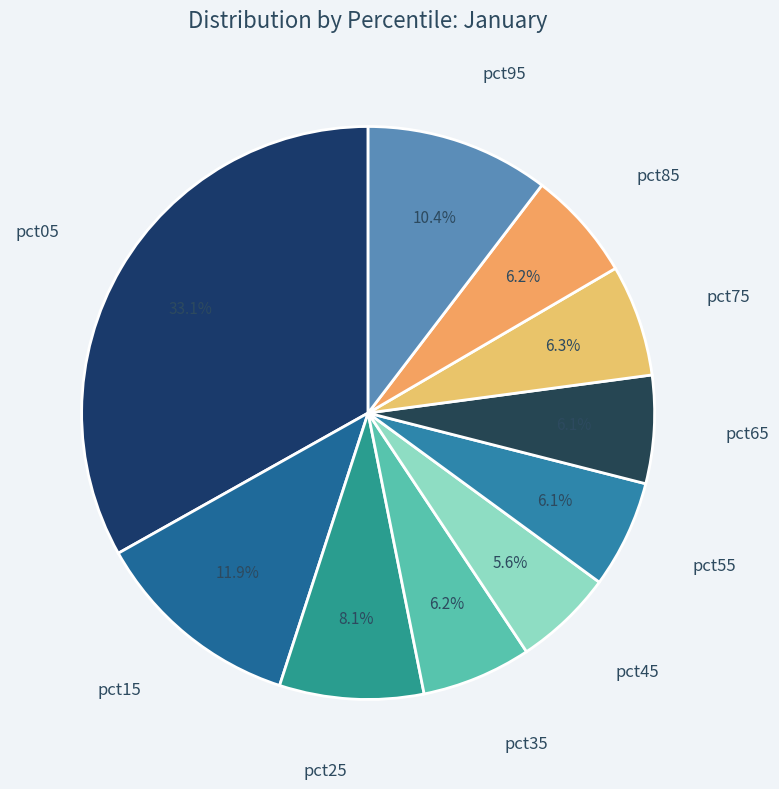

Count the number of slices in the pie.

10